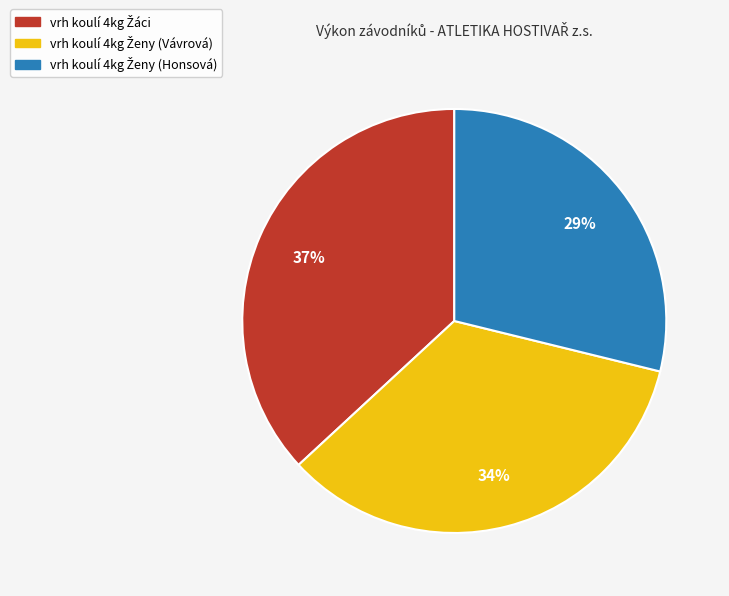

How many segments does this pie chart have?

3